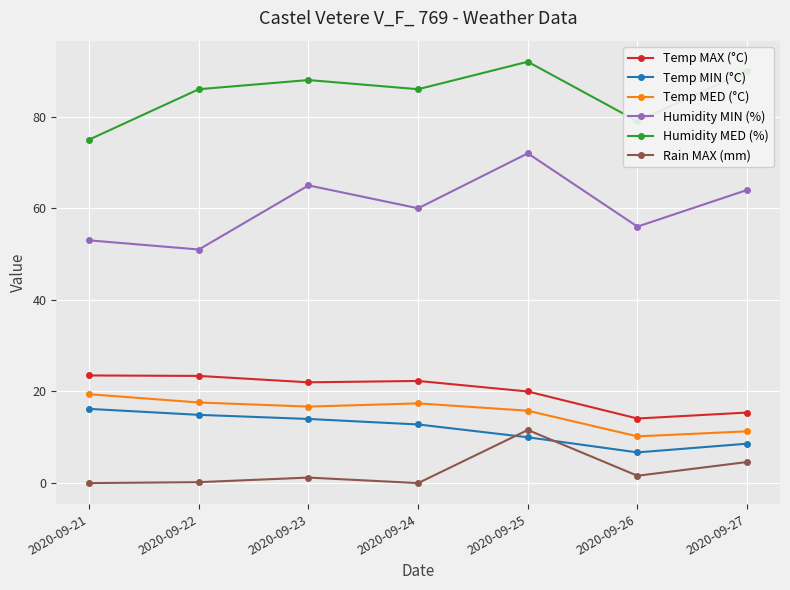

How many interior local peaks does the Humidity MED (%) series have?

2